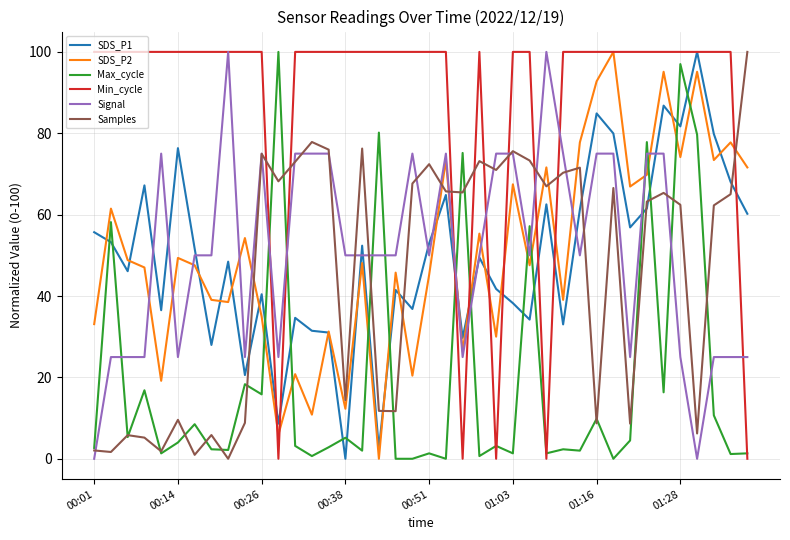

What is the highest value of the SDS_P2 series?

100.0